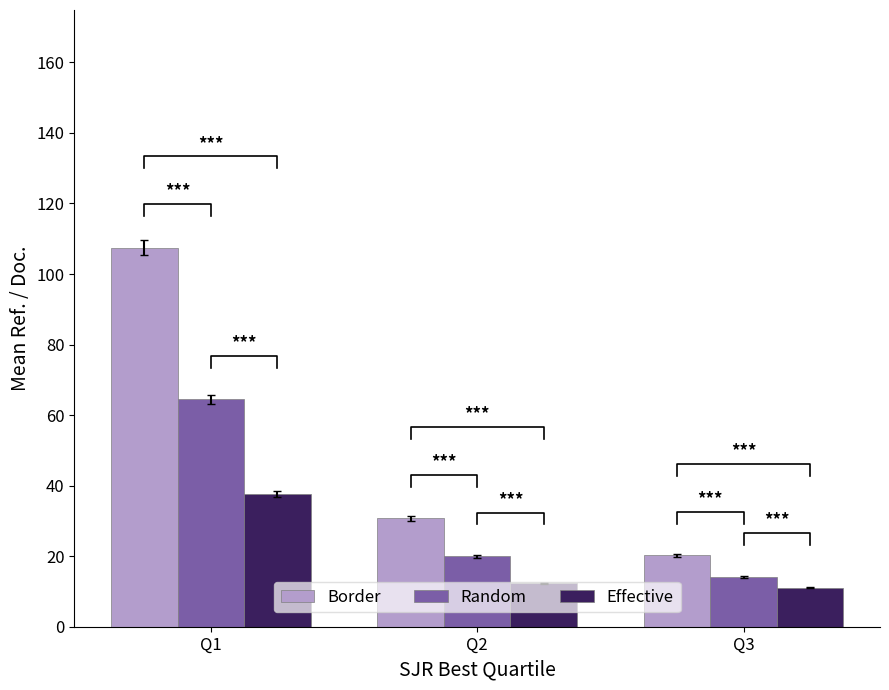

What is the difference between the highest and lowest values at Q2?

18.4